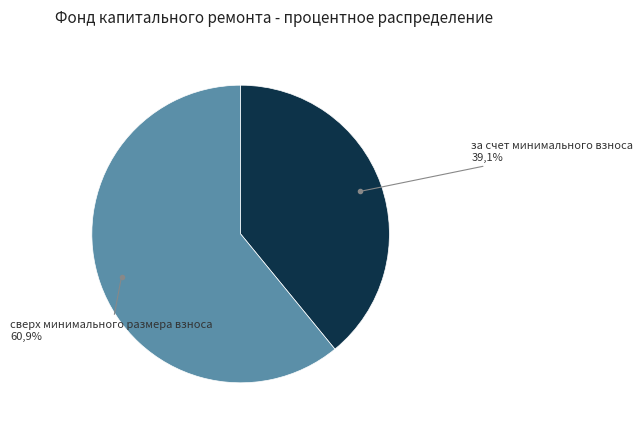

To the nearest percent, what portion does сверх минимального размера взноса represent?

61%